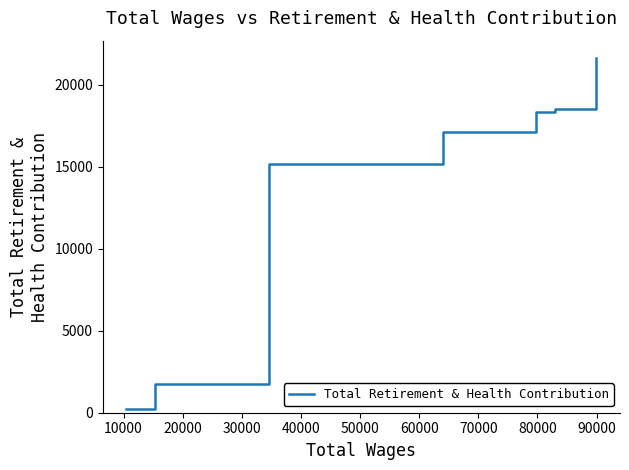

How many data points does each series have?

8